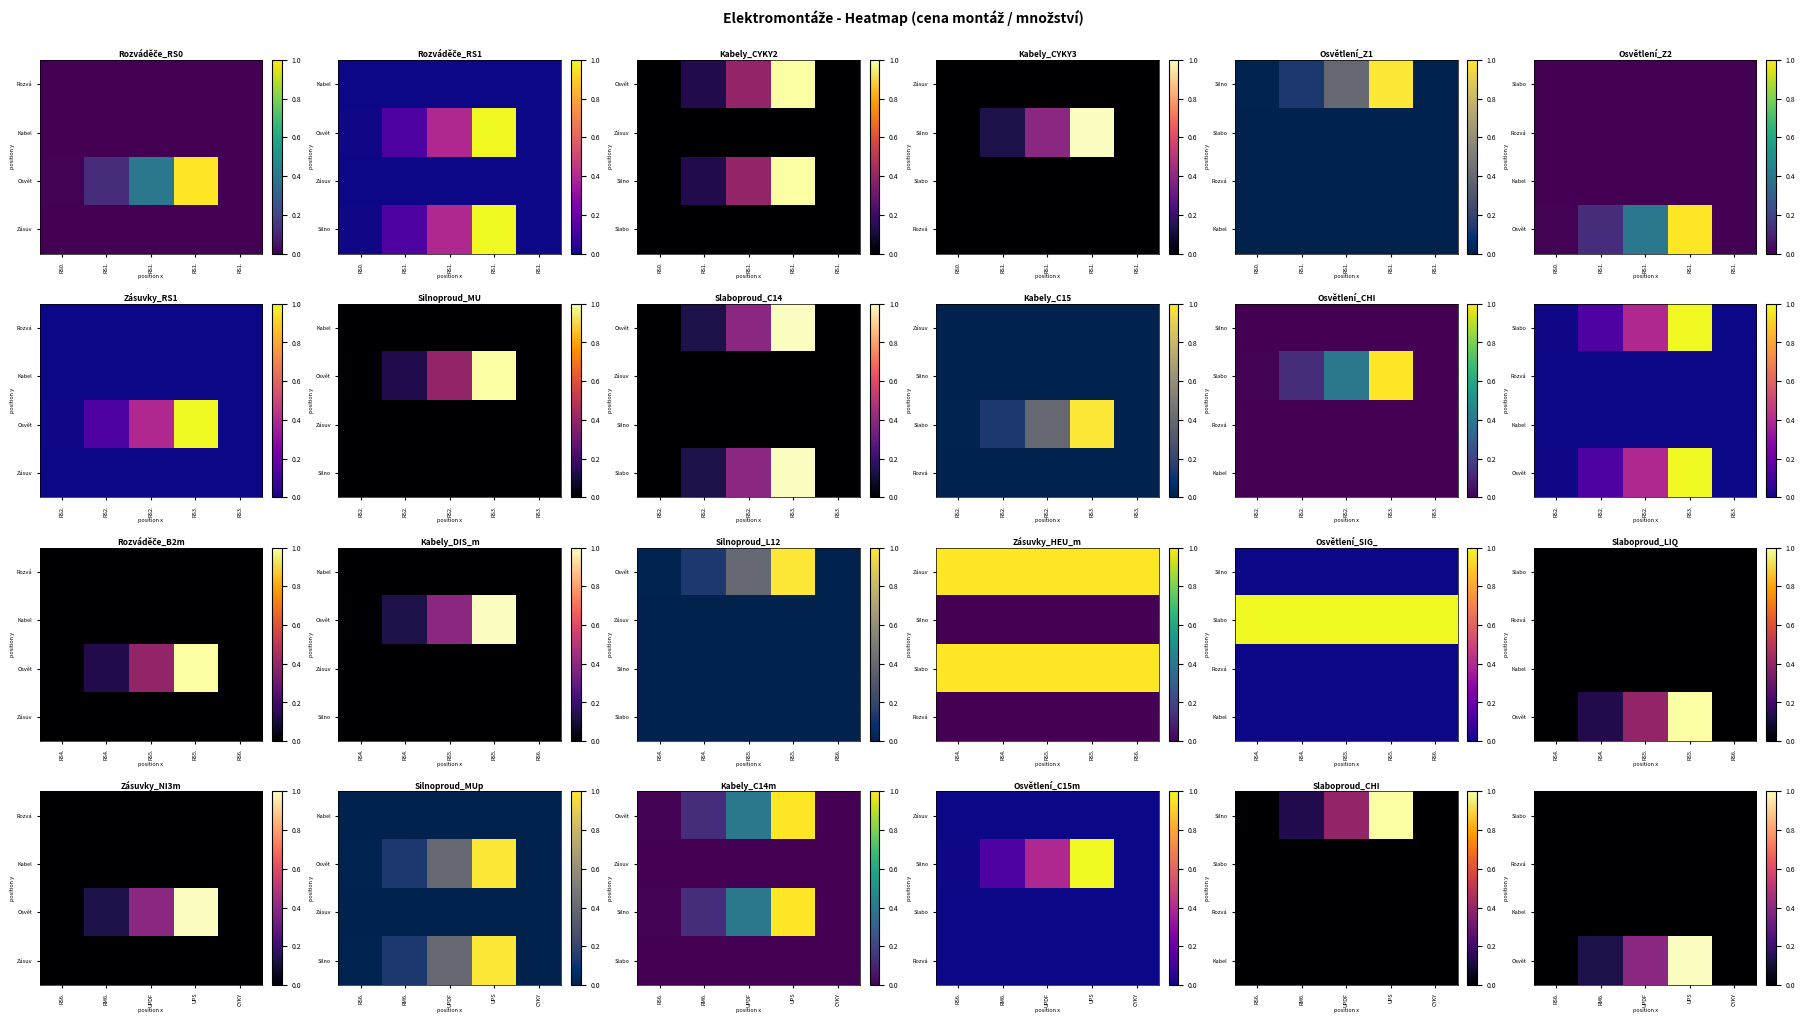

At which label is Rozvá closest to 0?

RS6.